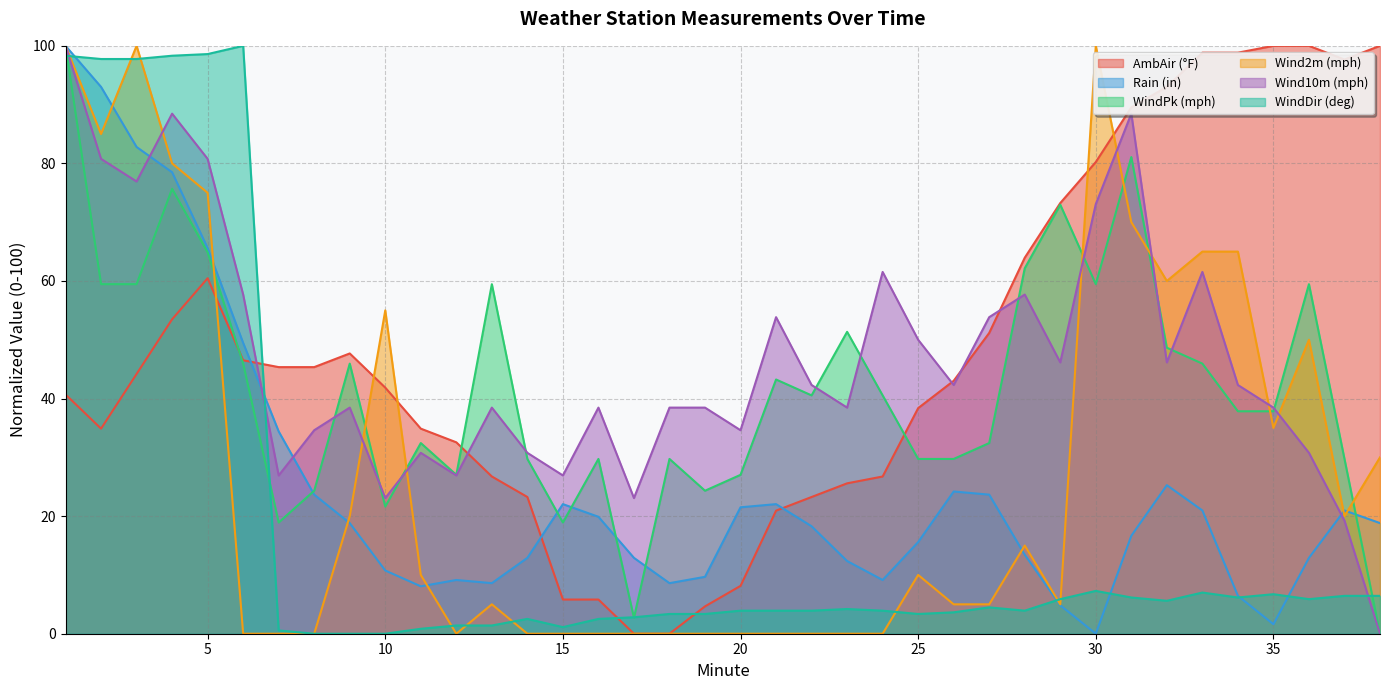

Which category has the lowest value in the WindDir (deg) series?

8